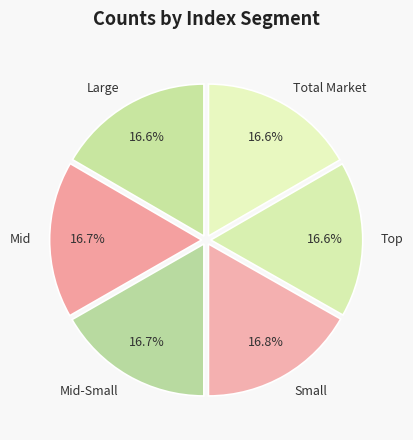

Combined, do Large and Small account for over 50%?

No